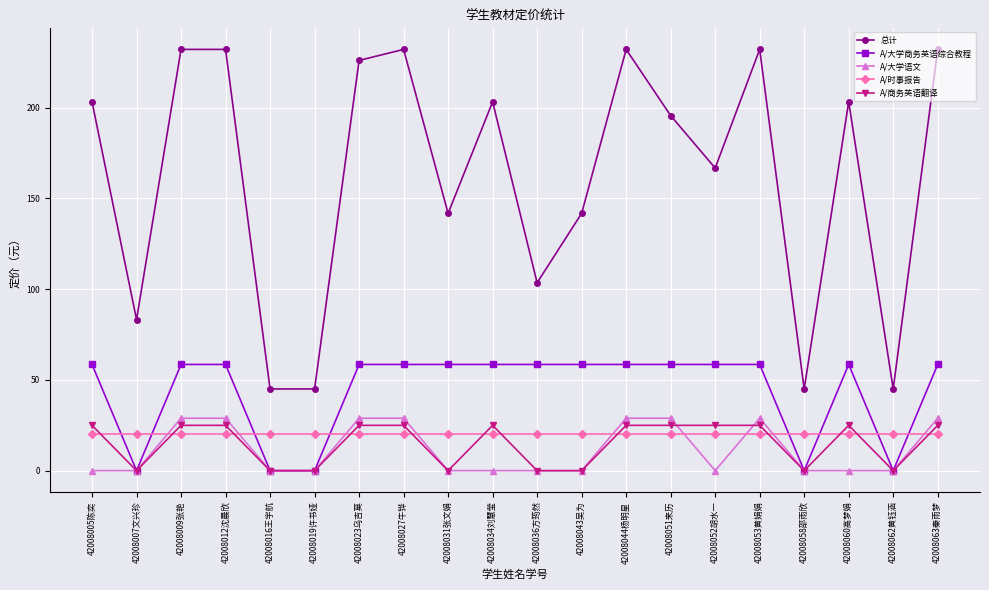

What is the sum of the A/大学商务英语综合教程 values at 42008036方筠然 and 42008023乌吉莫?

117.0